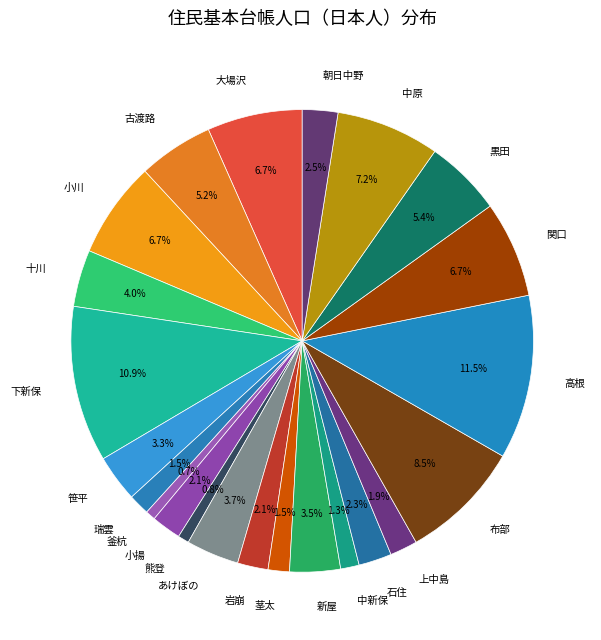

Count the number of slices in the pie.

23